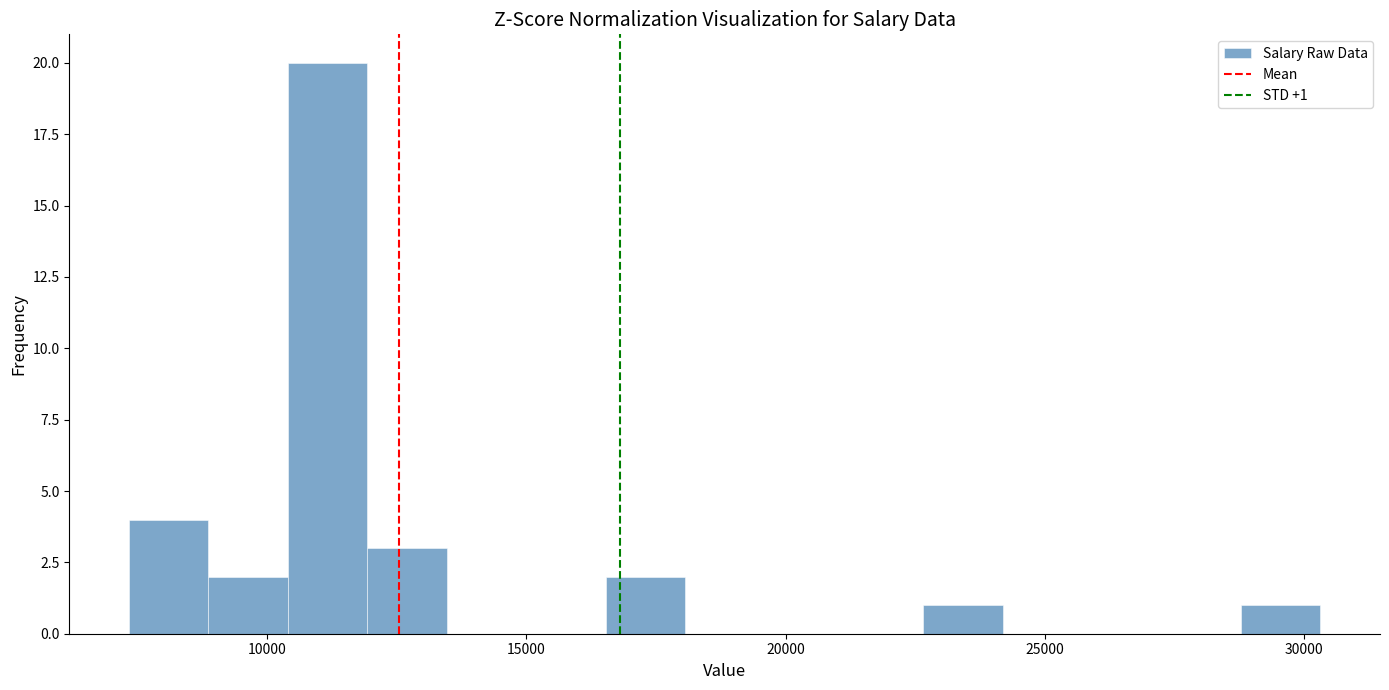

Around what value on the x-axis is the tallest bar? Give the approximate position of its centre, as read against the axis.

11000